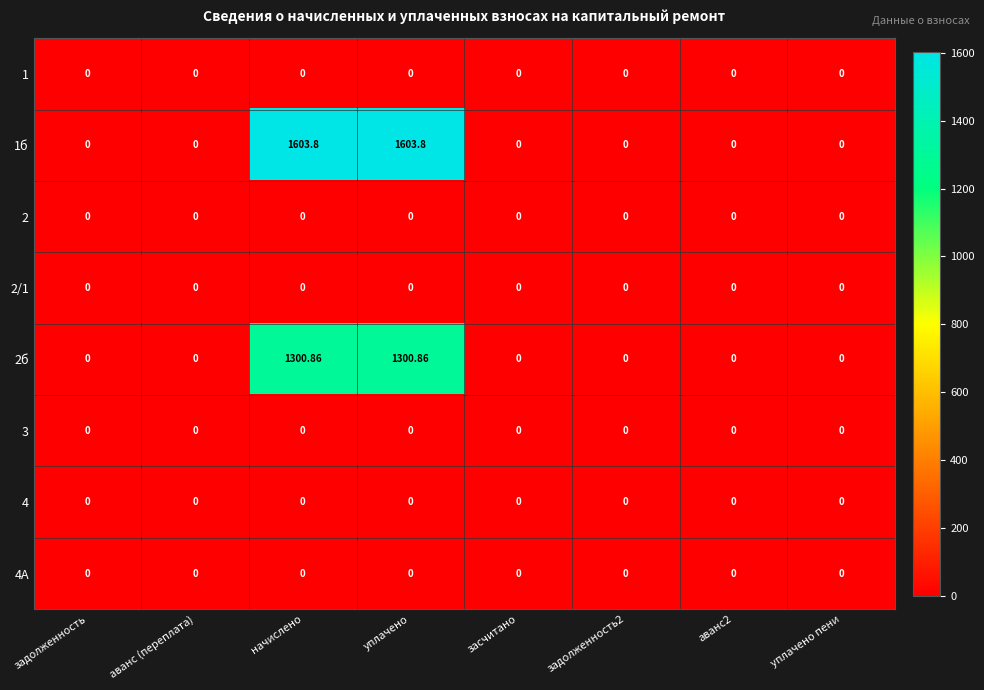

How many data points does each series have?

8